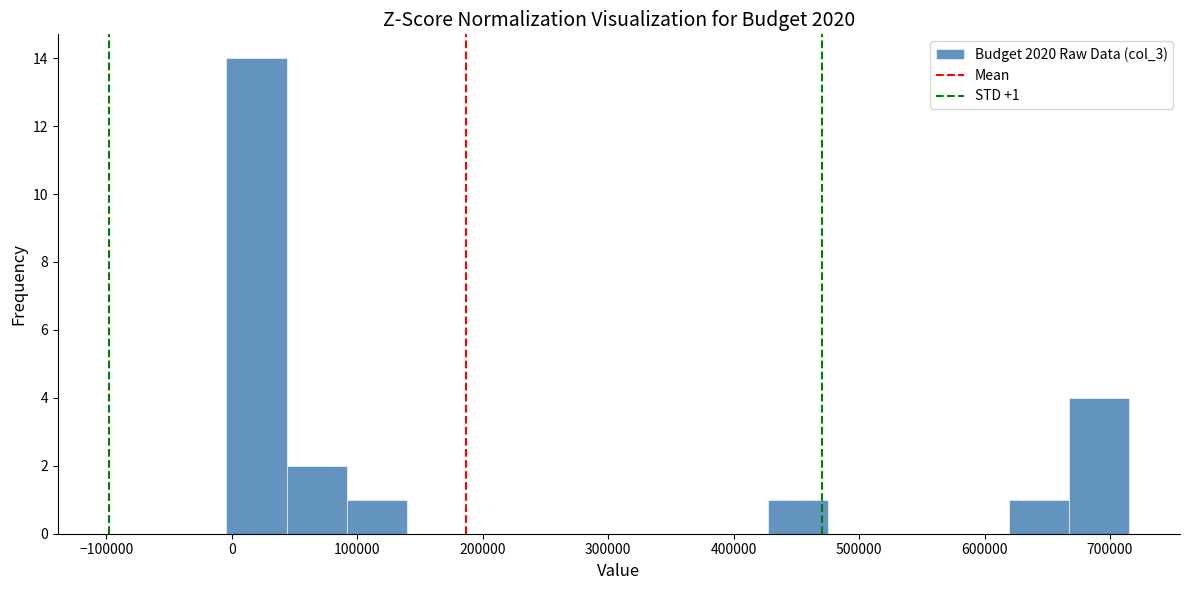

Which range on the x-axis has the tallest bar?

0 to 40000